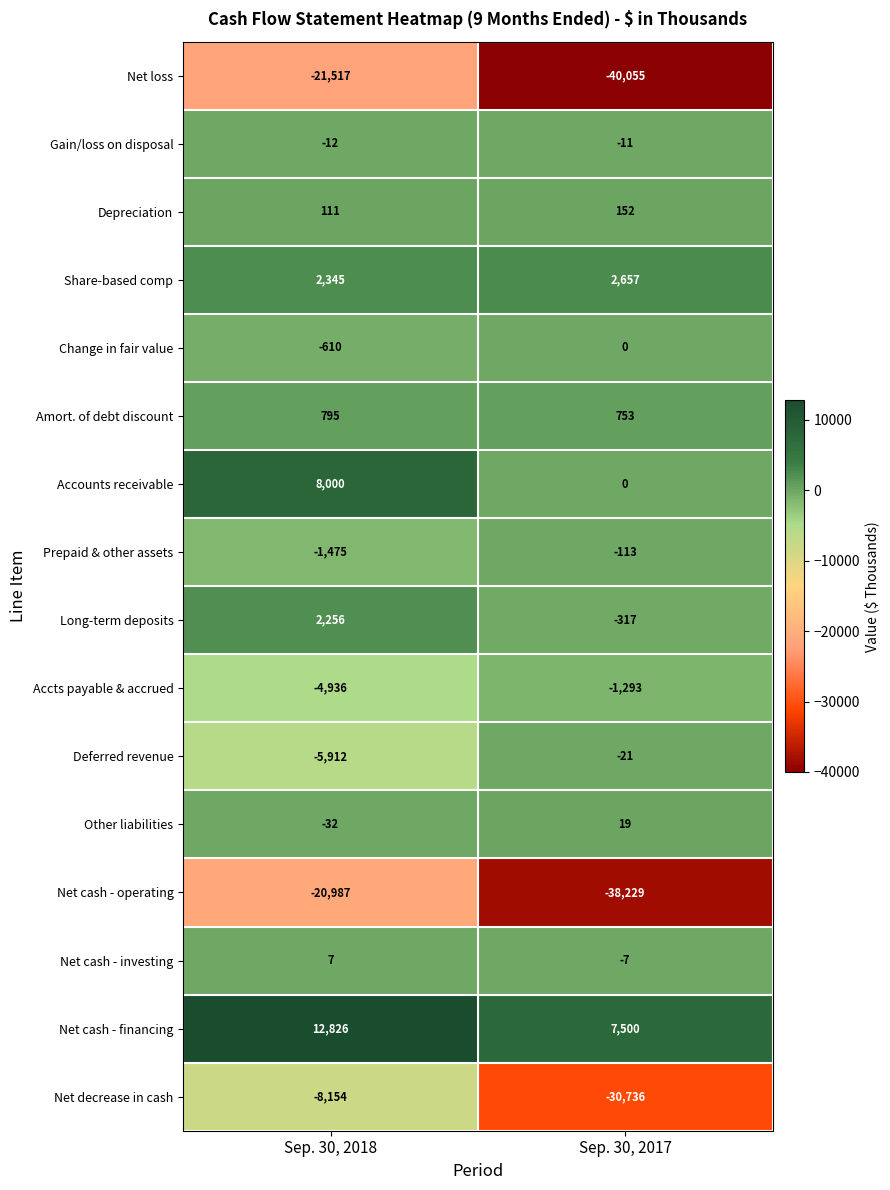

What is the approximate value of Deferred revenue at Sep. 30, 2017?

-21